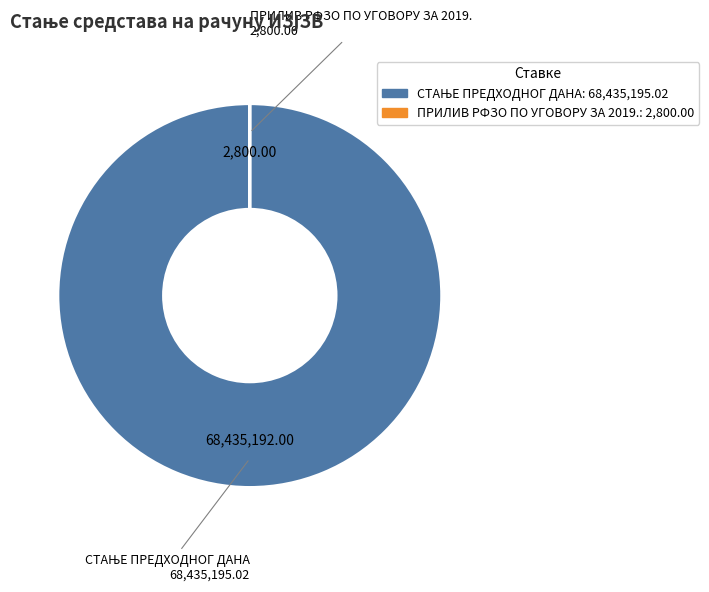

Is there any slice that represents more than half of the pie?

Yes